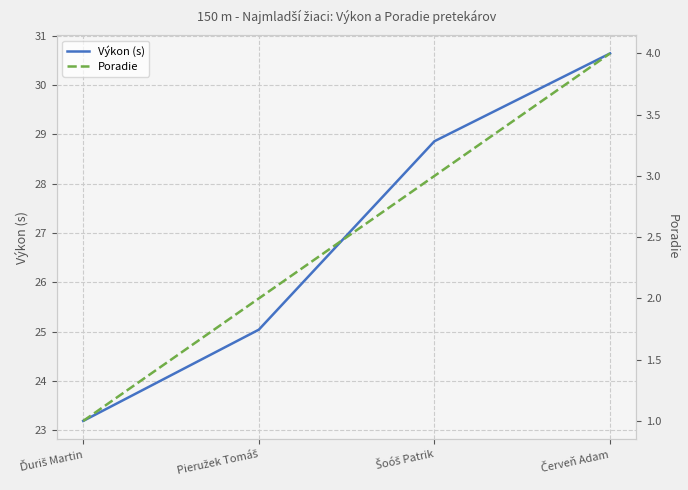

How many values in the Poradie series are below 3?

2